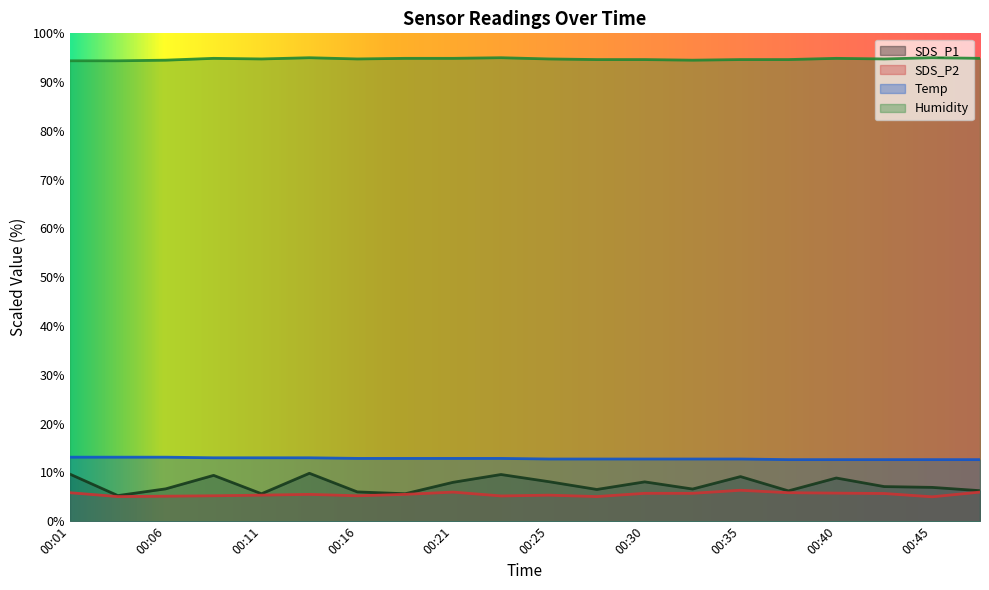

Rank the series by their maximum value, from highest to lowest.

Humidity, Temp, SDS_P1, SDS_P2